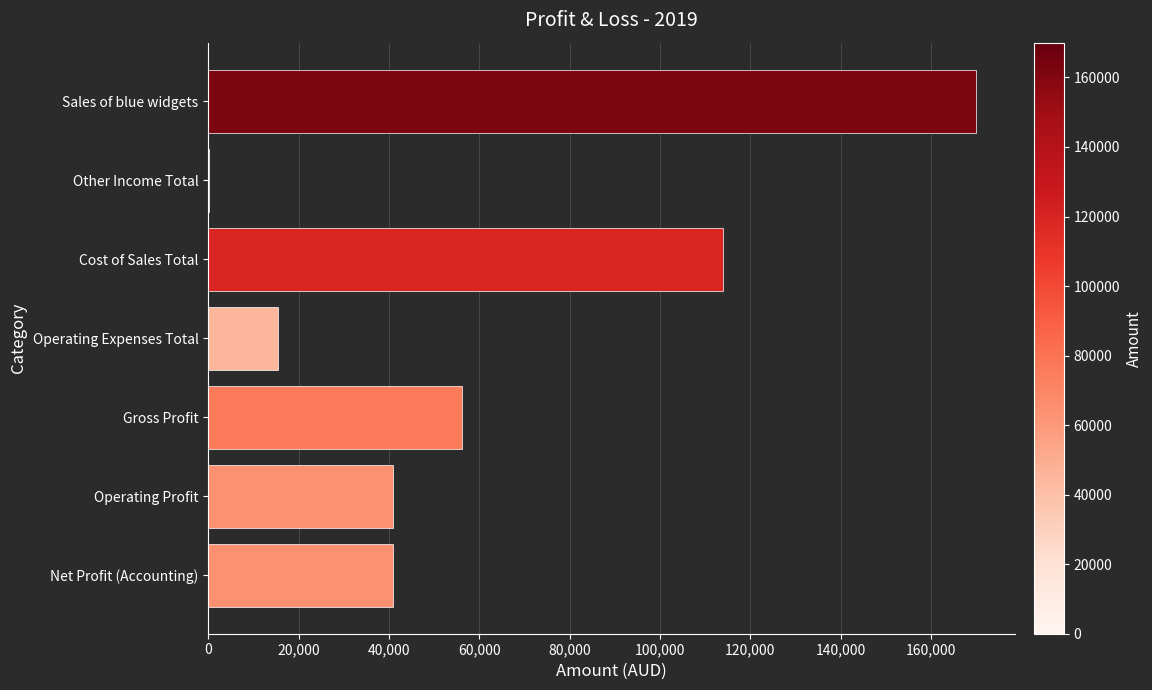

Count the number of data series in this chart.

1